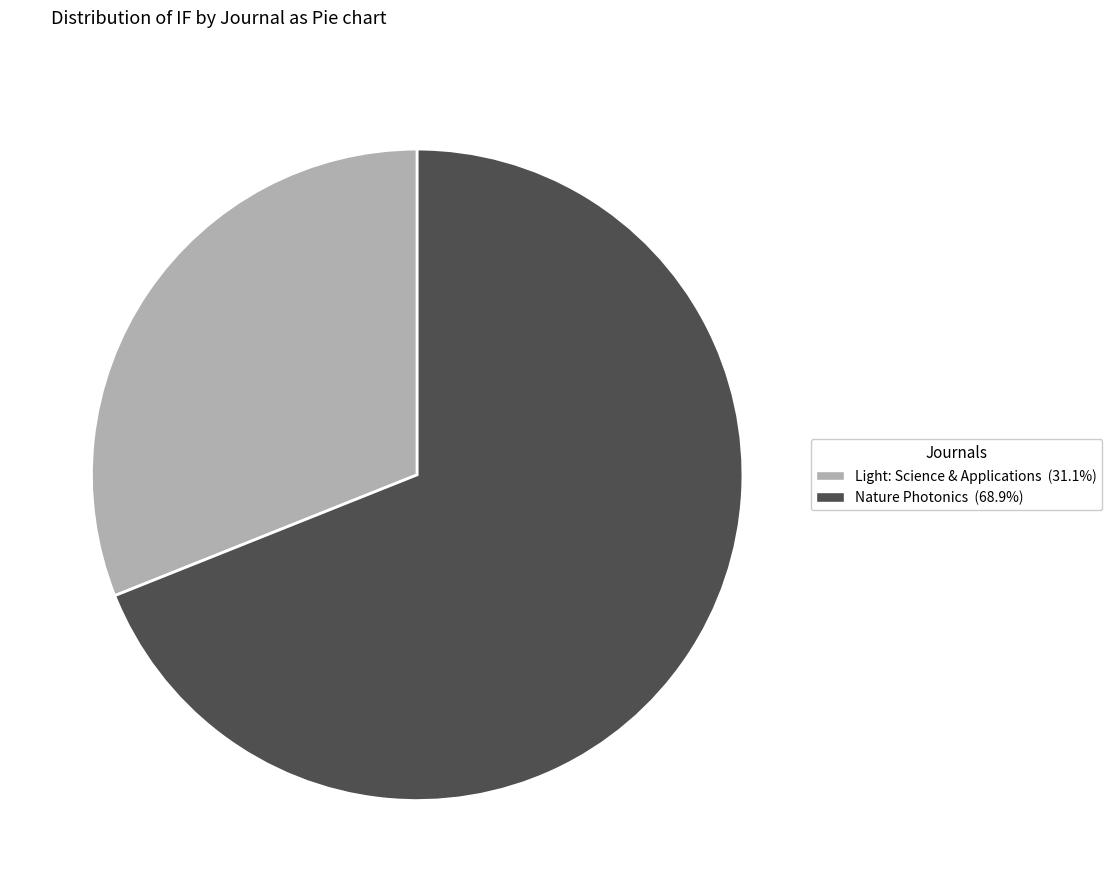

Is the sum of Nature Photonics and Light: Science & Applications greater than half?

Yes